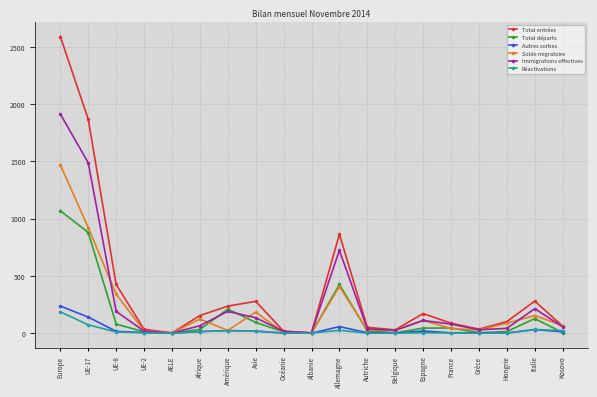

At which category is the sum across all series the highest?

Europe